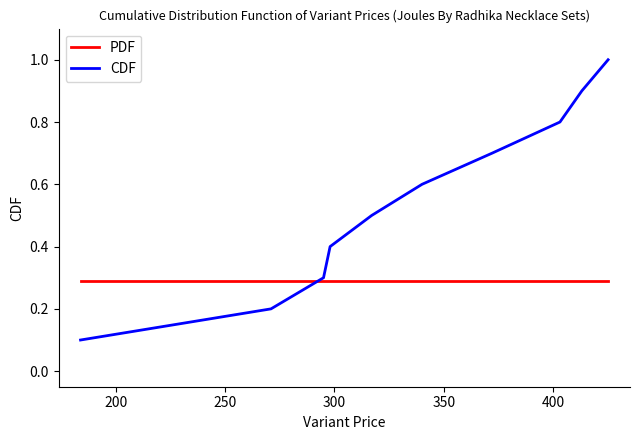

Rank the series by their average value, from lowest to highest.

PDF, CDF